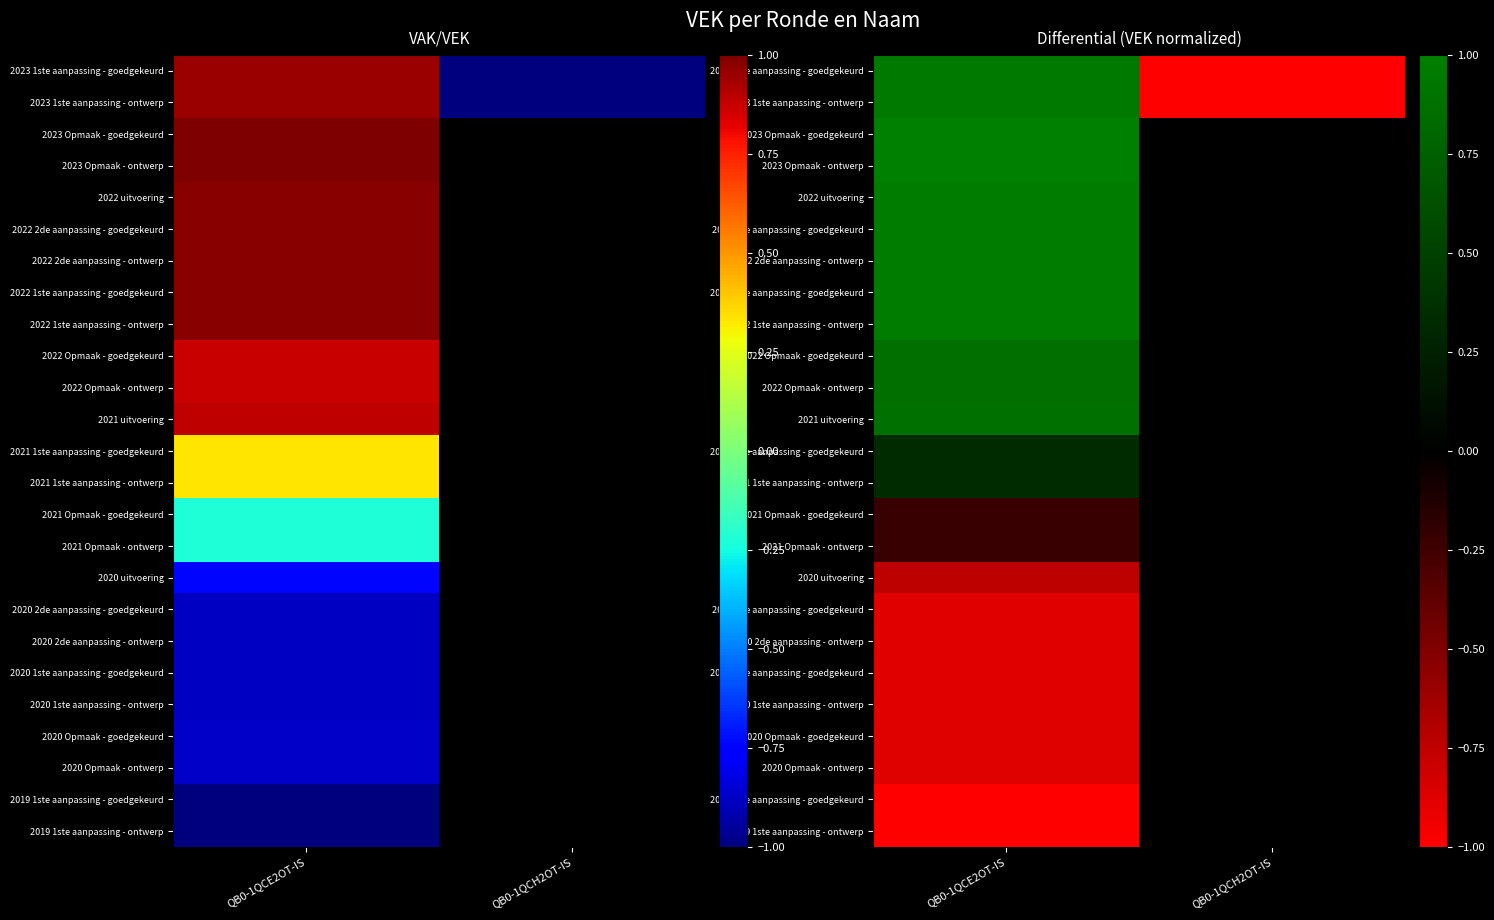

Which has a higher value, QB0-1QCH2OT-IS or QB0-1QCE2OT-IS?

QB0-1QCE2OT-IS